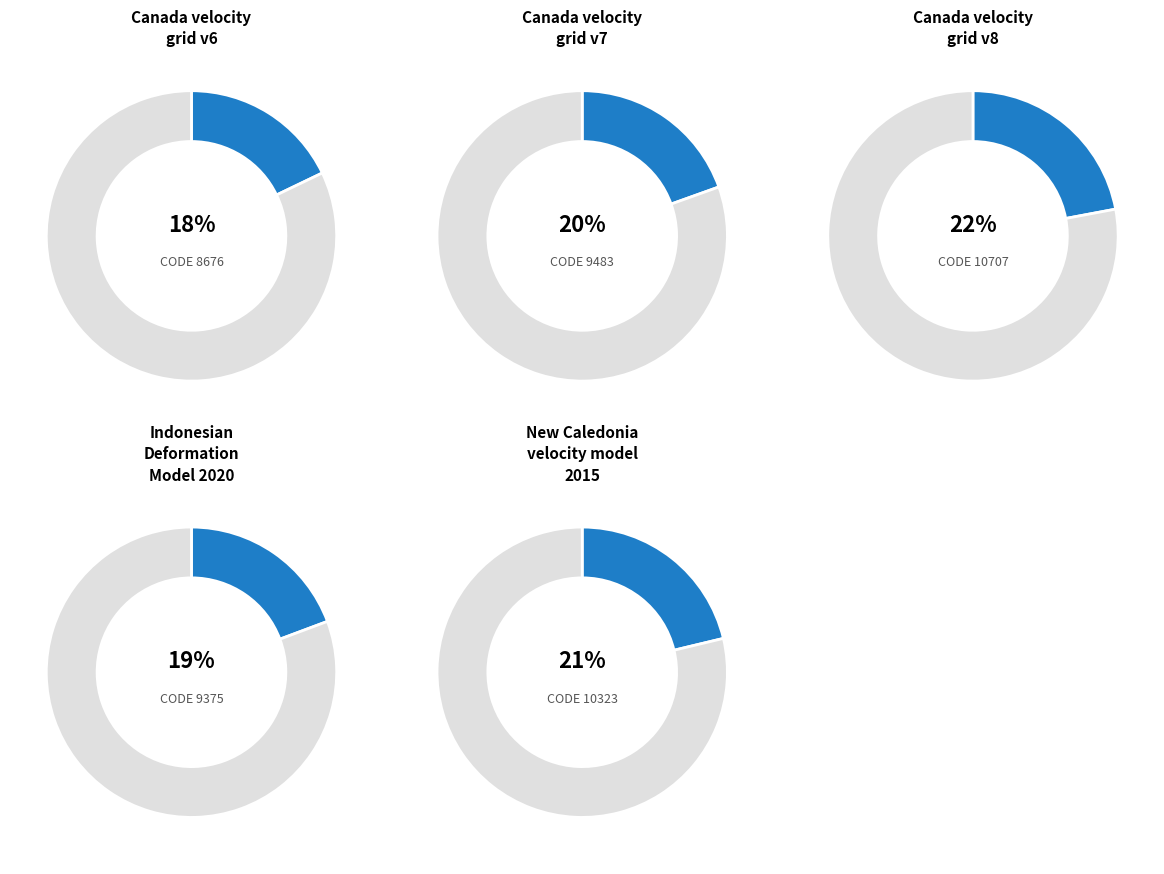

What is the ratio of the value at Indonesian Deformation Model 2020 to the value at Canada velocity grid v6?

1.1